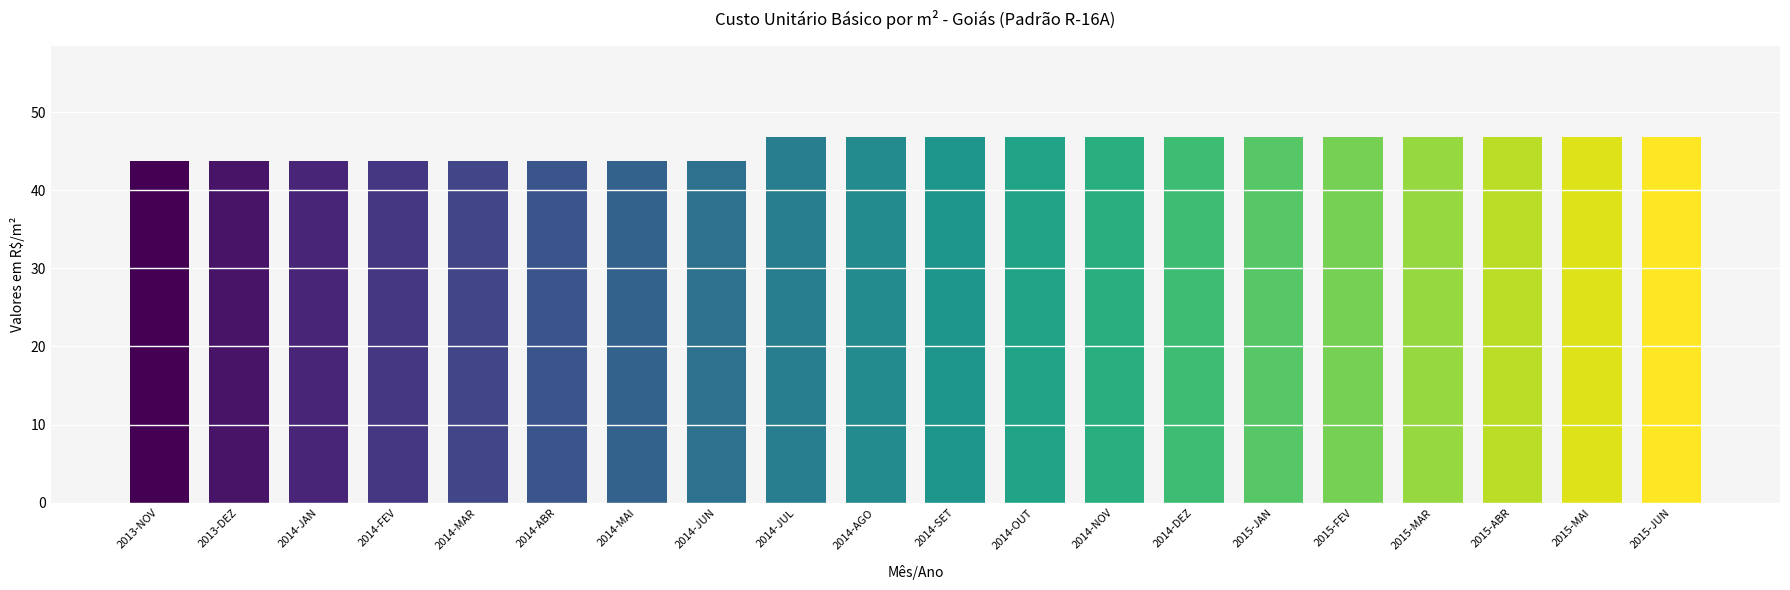

Reading left to right, what are all the values shown in this chart?

2013-NOV=43.7	2013-DEZ=43.7	2014-JAN=43.7	2014-FEV=43.7	2014-MAR=43.7	2014-ABR=43.7	2014-MAI=43.7	2014-JUN=43.7	2014-JUL=46.8	2014-AGO=46.8	2014-SET=46.8	2014-OUT=46.8	2014-NOV=46.8	2014-DEZ=46.8	2015-JAN=46.8	2015-FEV=46.8	2015-MAR=46.8	2015-ABR=46.8	2015-MAI=46.8	2015-JUN=46.8